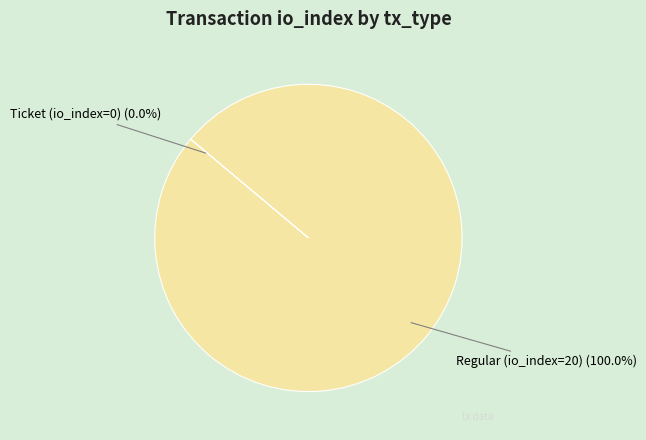

Which slice is the largest?

Regular (io_index=20)